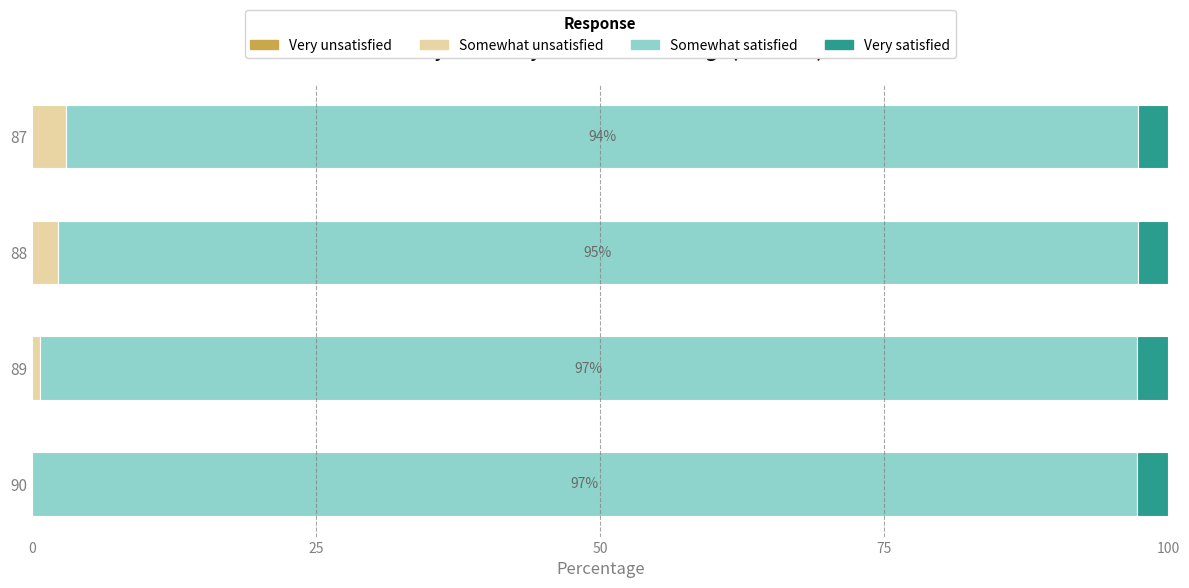

List the series in order of their peak value, lowest first.

Very unsatisfied, Very satisfied, Somewhat unsatisfied, Somewhat satisfied